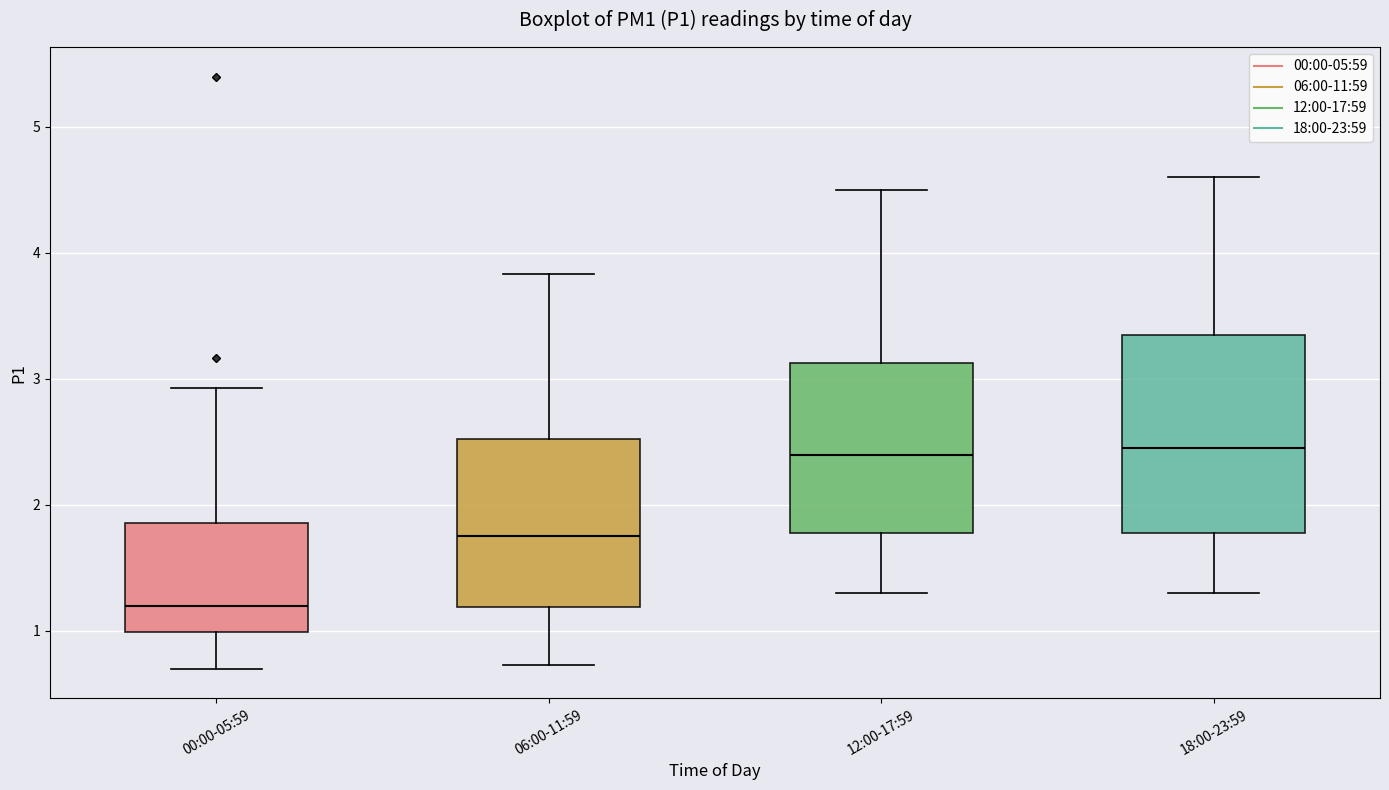

Where is the lower edge of the box for 00:00-05:59 on the y-axis? The values are not printed on the chart, so give them approximately, as read against the axis.

1.0